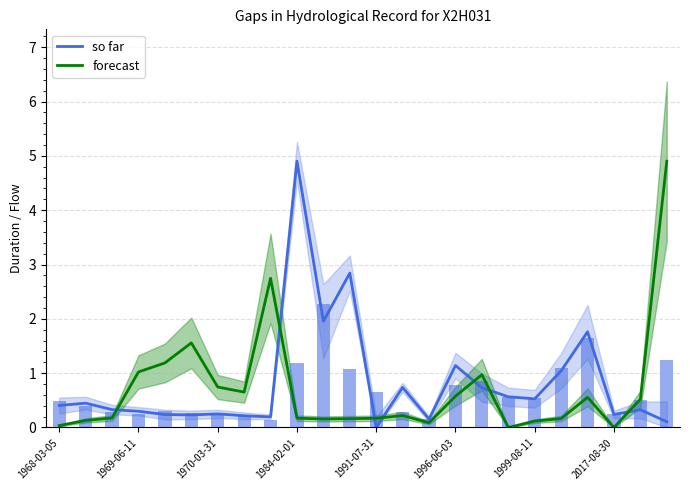

Which category has the highest value in the so far series?

1984-02-01